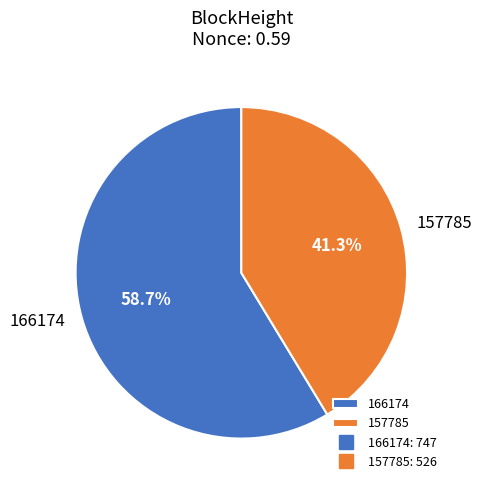

What percentage is the 166174 slice, to the nearest percent?

59%